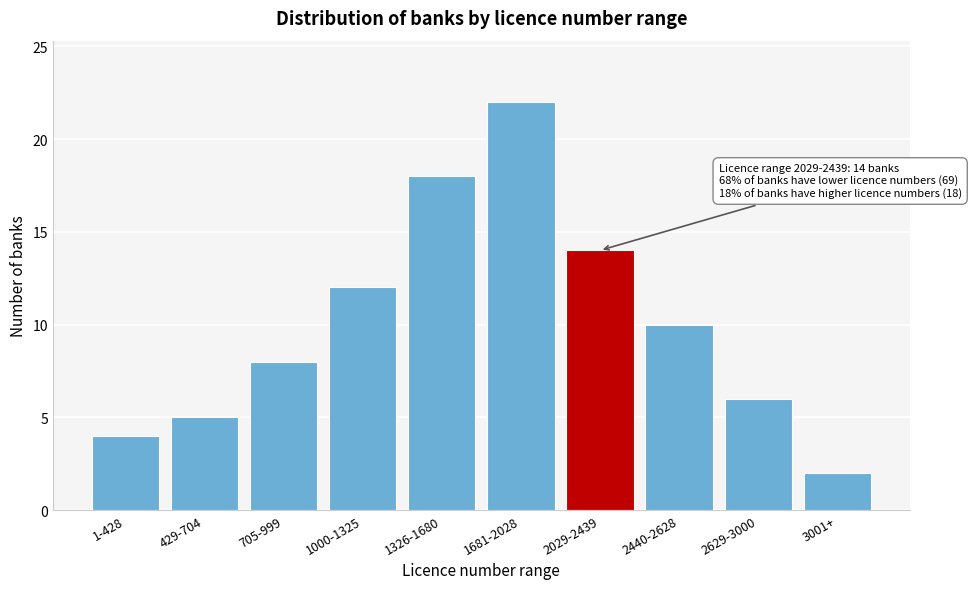

Reading left to right, extract all data points from this chart.

1-428=4	429-704=5	705-999=8	1000-1325=12	1326-1680=18	1681-2028=22	2029-2439=14	2440-2628=10	2629-3000=6	3001+=2